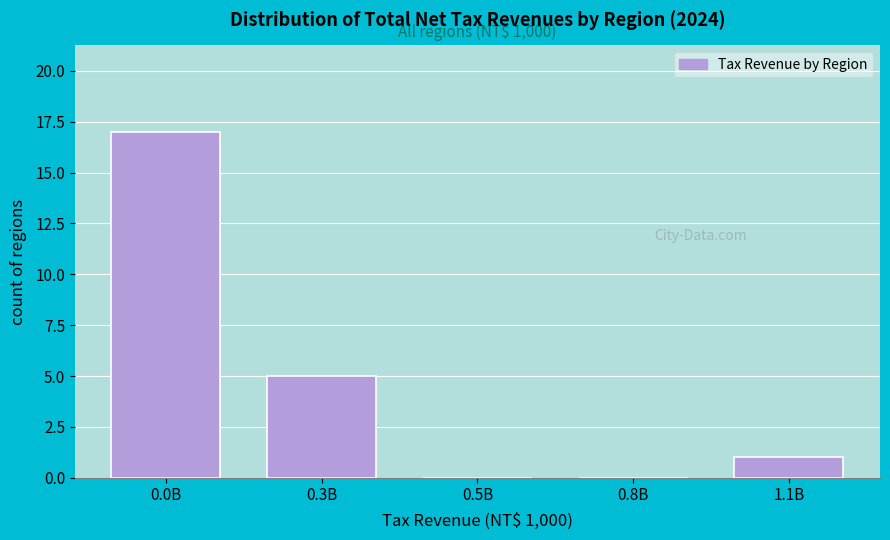

Reading left to right, what are all the values shown in this chart?

0.0B=17	0.3B=5	0.5B=0	0.8B=0	1.1B=1